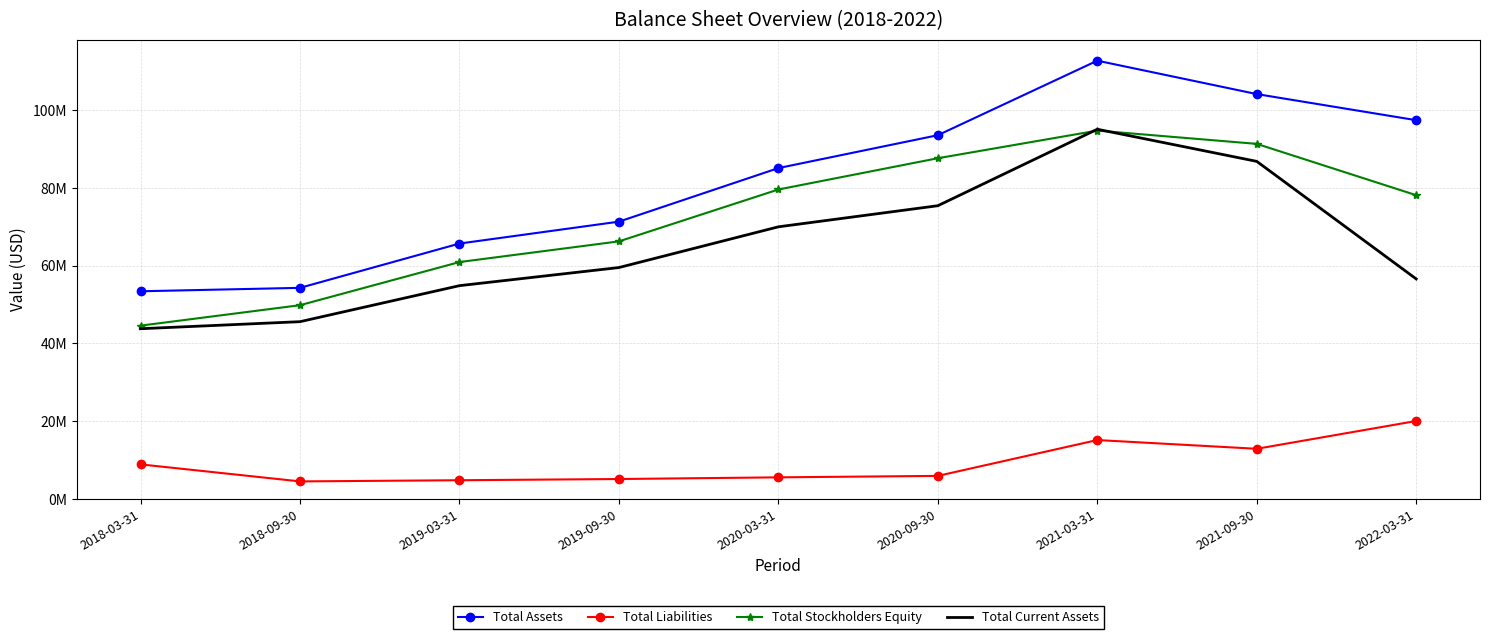

What are all the series names shown in the legend?

Total Assets, Total Liabilities, Total Stockholders Equity, Total Current Assets